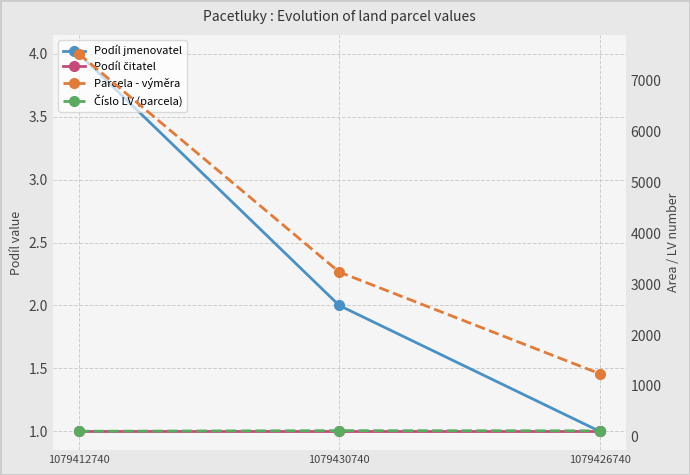

At 1079430740, list the series in order from largest to smallest.

Parcela - výměra, Číslo LV (parcela), Podíl jmenovatel, Podíl čitatel